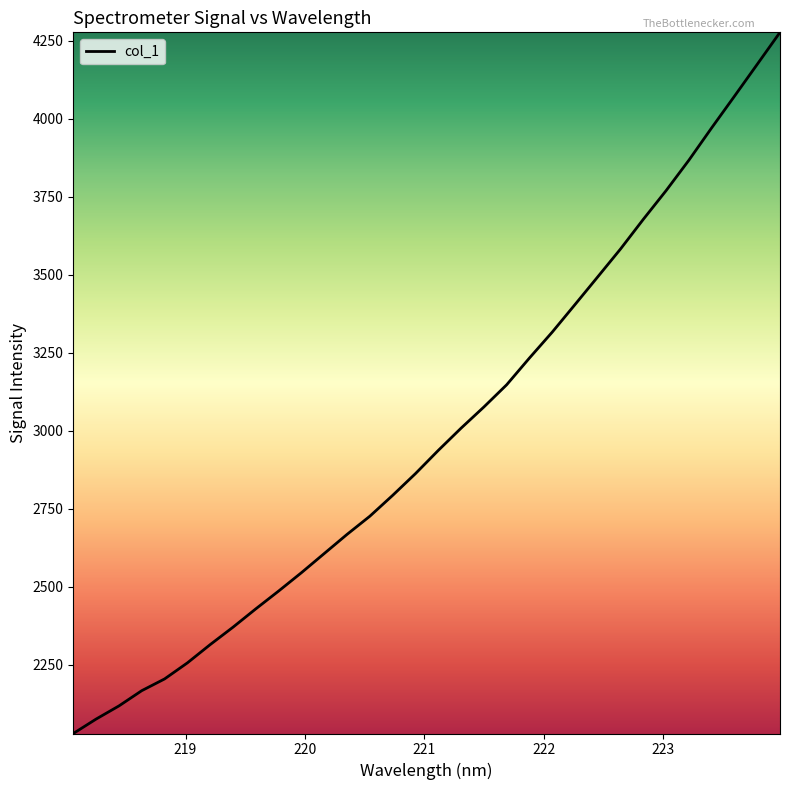

What is the maximum value shown in the chart?

4277.5